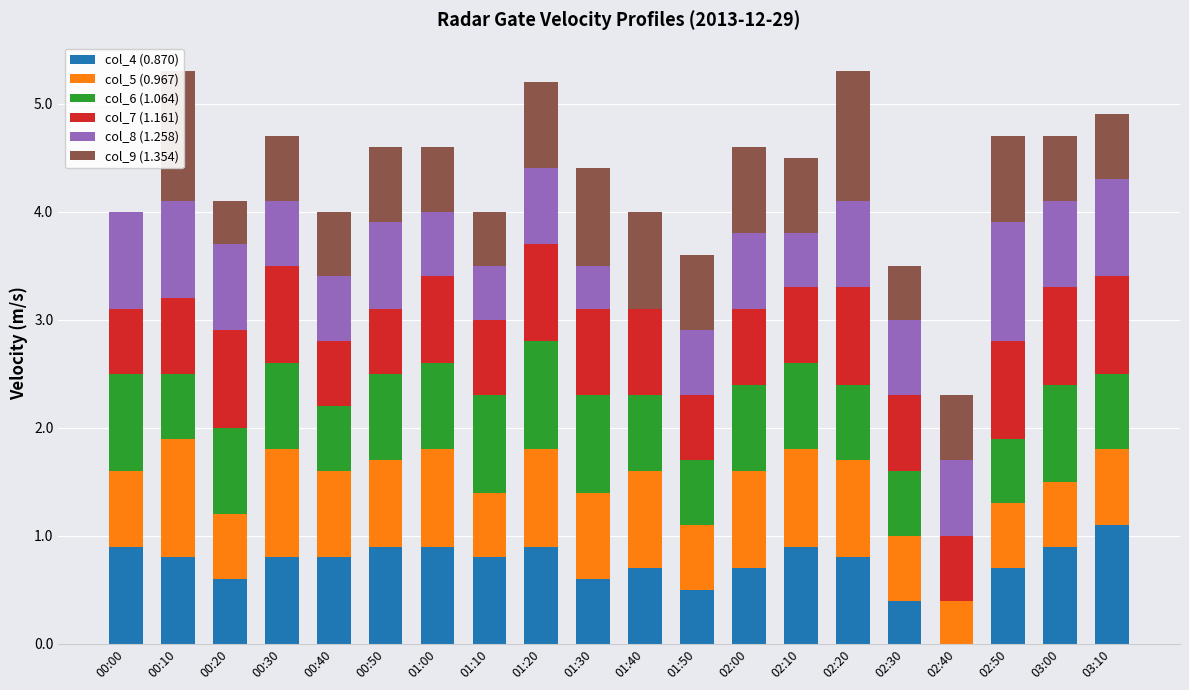

What is the sum of all col_6 (1.064) values?

14.5